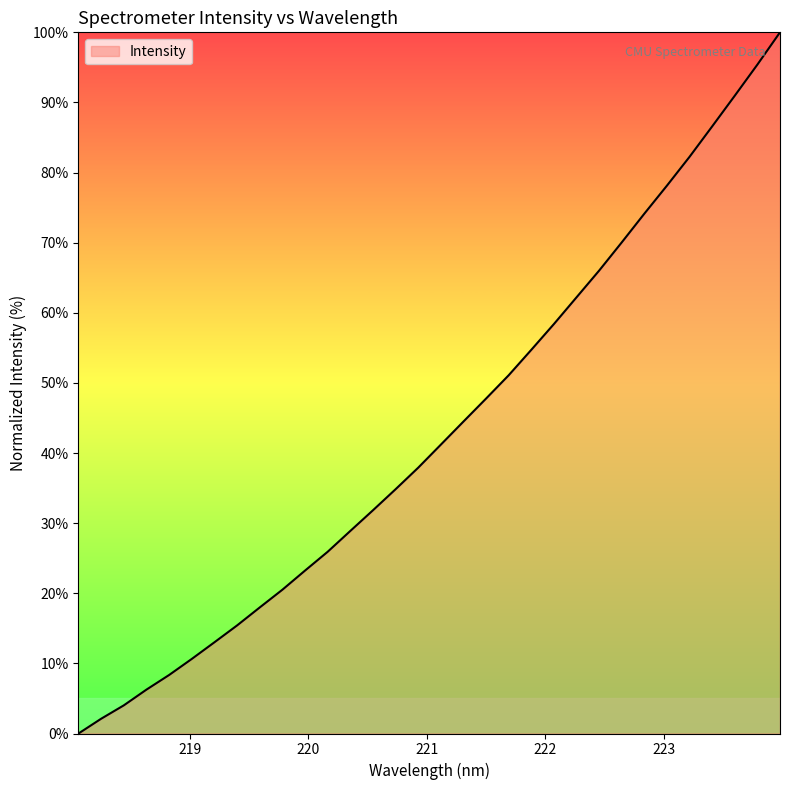

What is the difference between the maximum and minimum values?

100.0